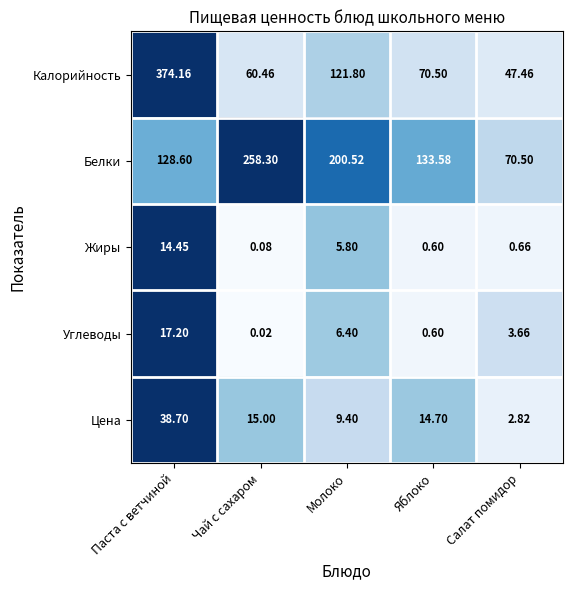

List the labels in order of Белки value, smallest first.

Салат помидор, Паста с ветчиной, Яблоко, Молоко, Чай с сахаром